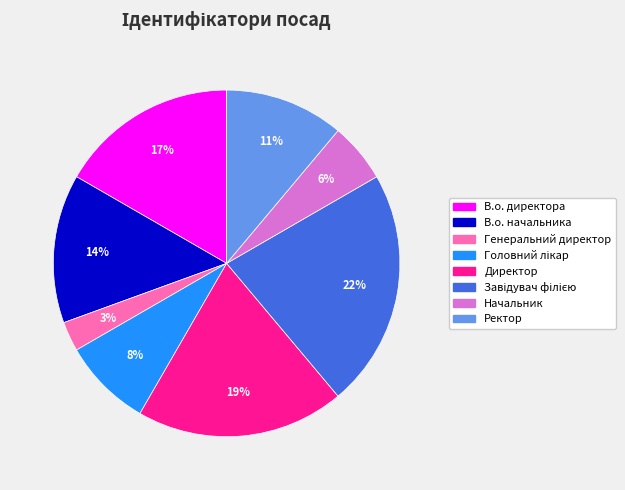

To the nearest percent, what is the difference between the largest and smallest slice percentages?

19%